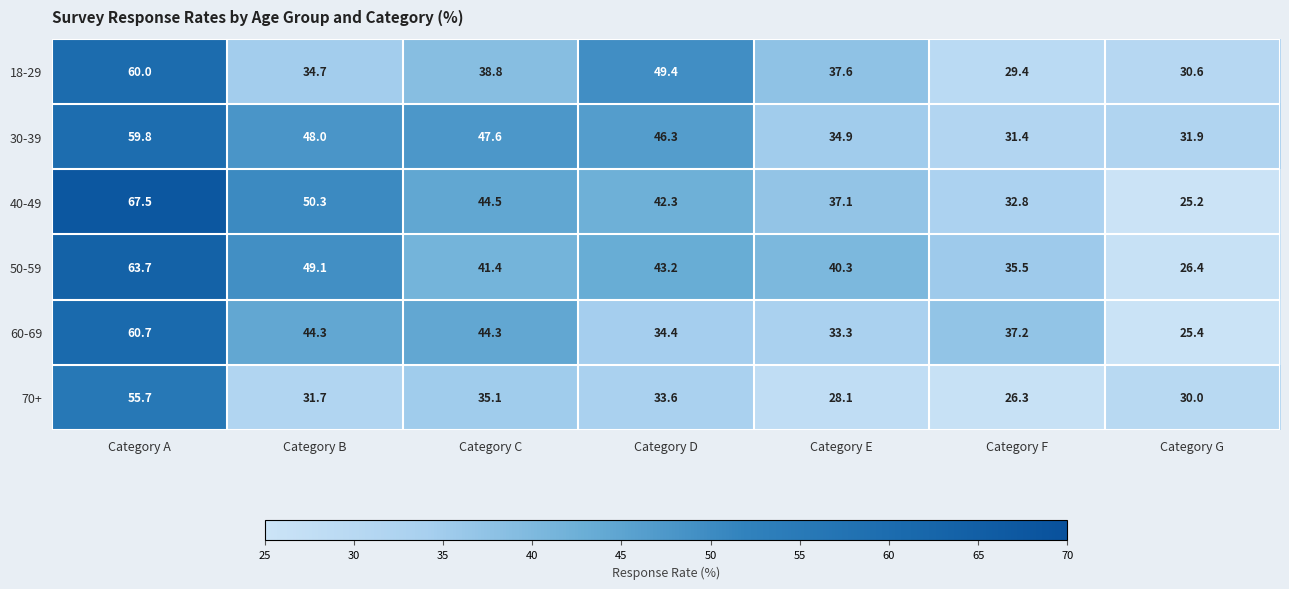

What is the total value across all series at Category B?

258.1